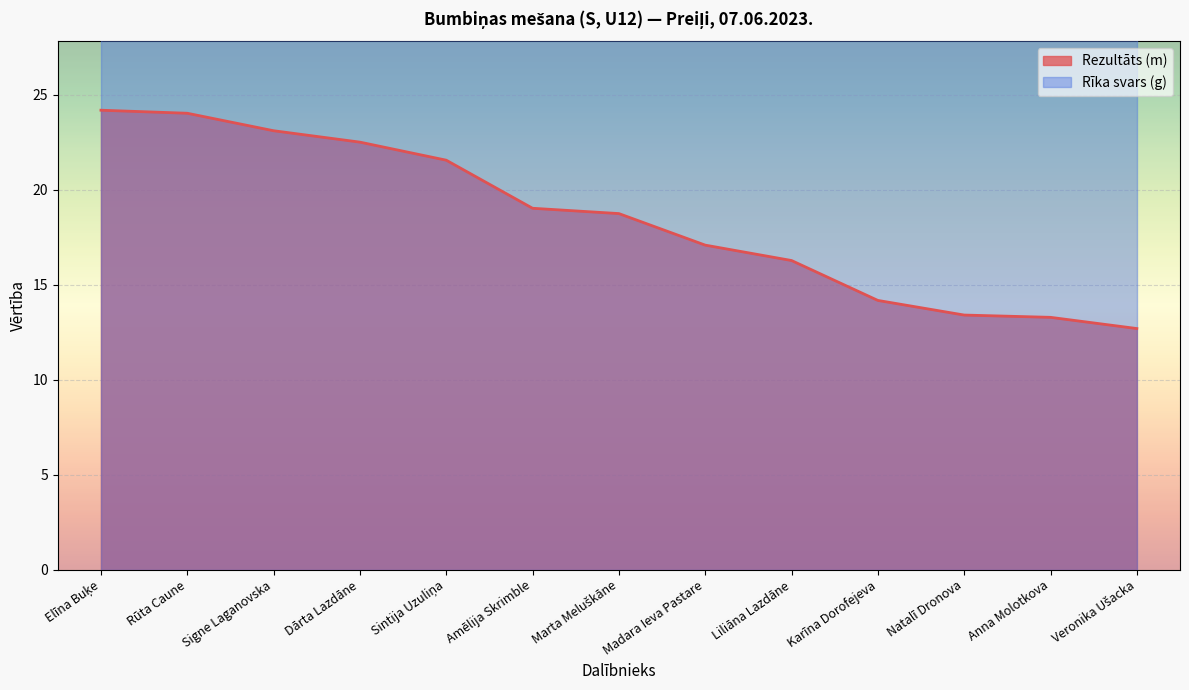

What is the minimum value shown in the chart?

12.7